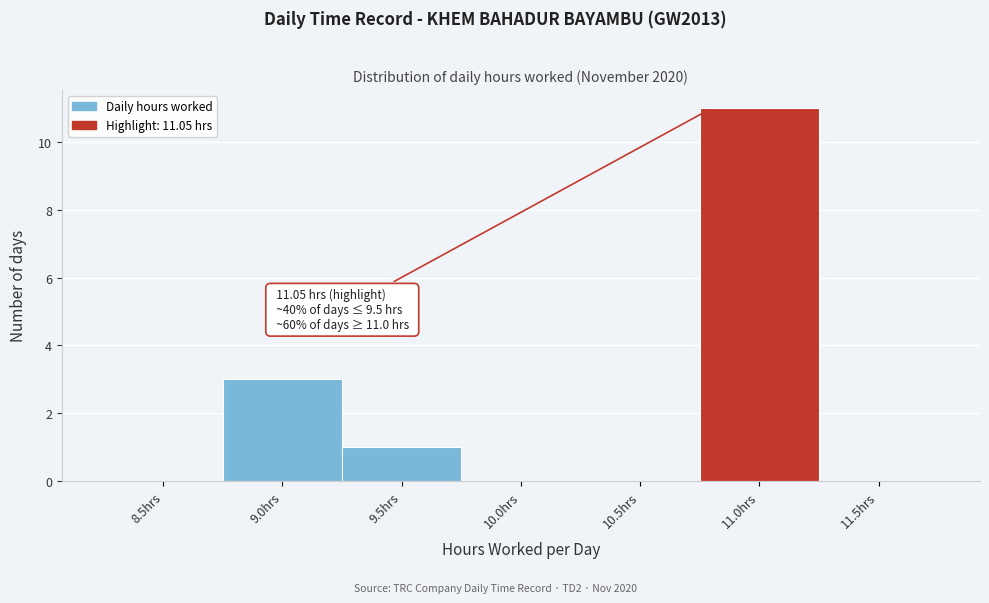

Reading left to right, transcribe all the data shown in this chart.

8.5hrs=0	9.0hrs=3	9.5hrs=1	10.0hrs=0	10.5hrs=0	11.0hrs=11	11.5hrs=0